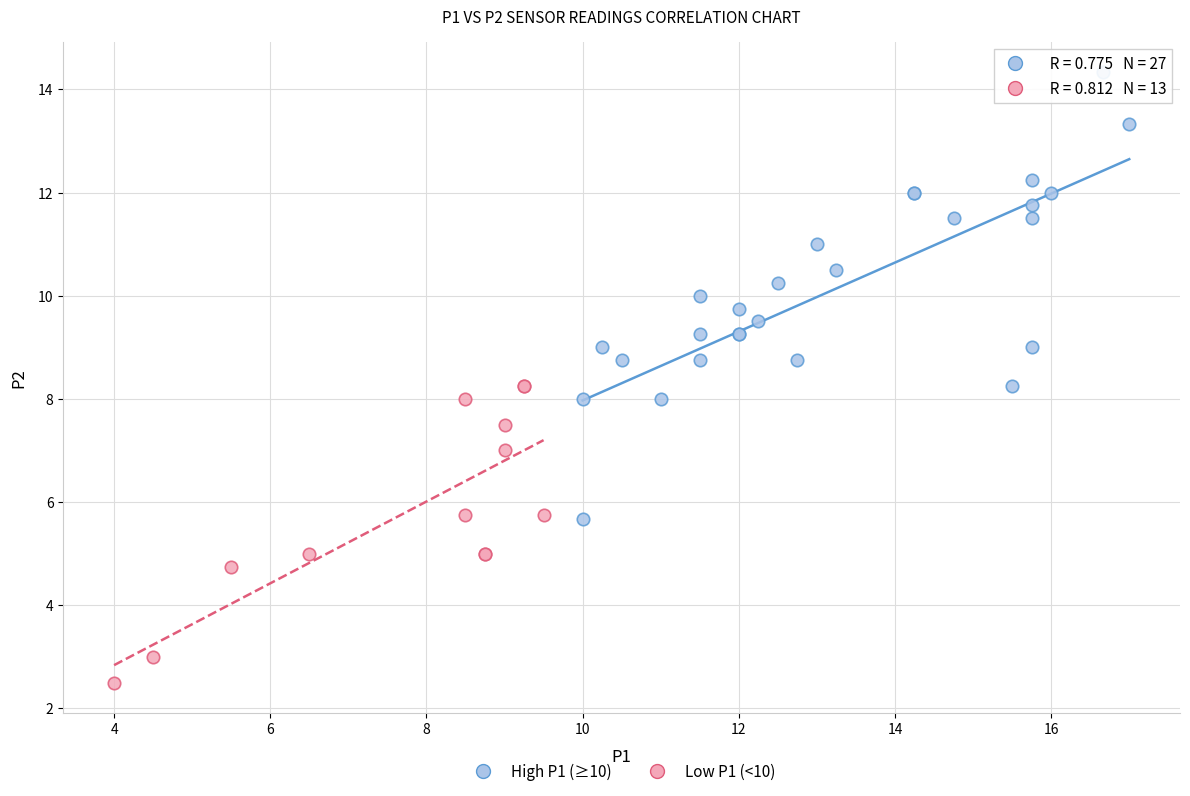

Which series contains the lowest Y value?

Low P1 (<10)